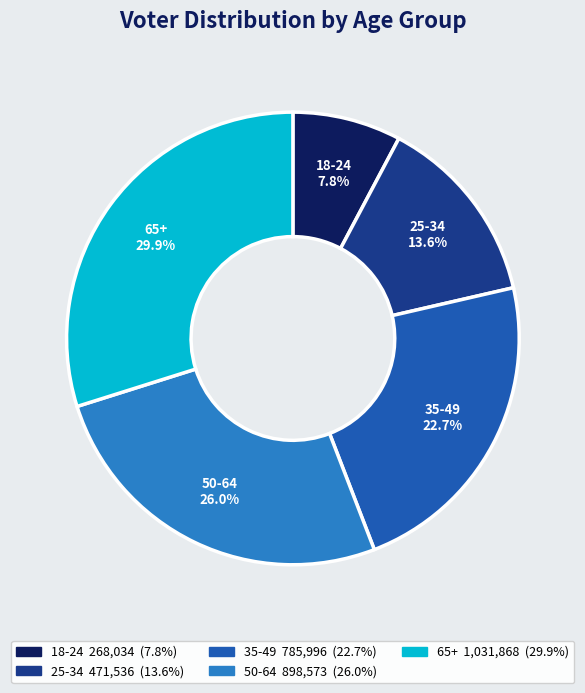

Is there any slice that represents more than half of the pie?

No